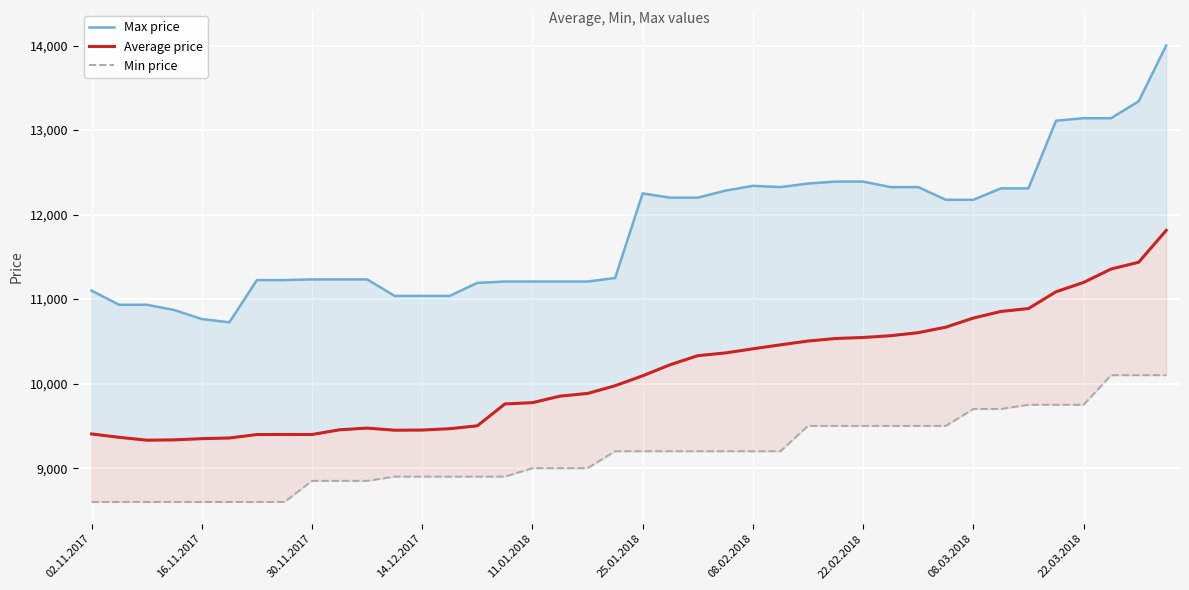

What is the greatest value displayed?

14000